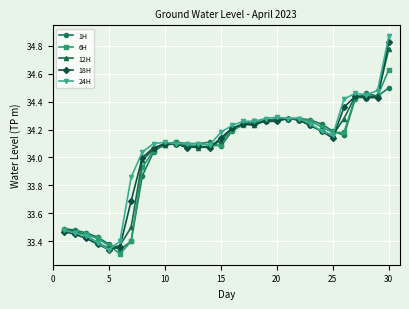

True or false: 1H has more than 2 interior local peaks.

True